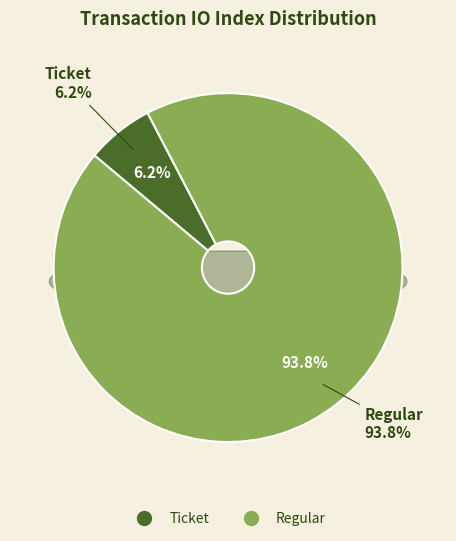

How many segments does this pie chart have?

2